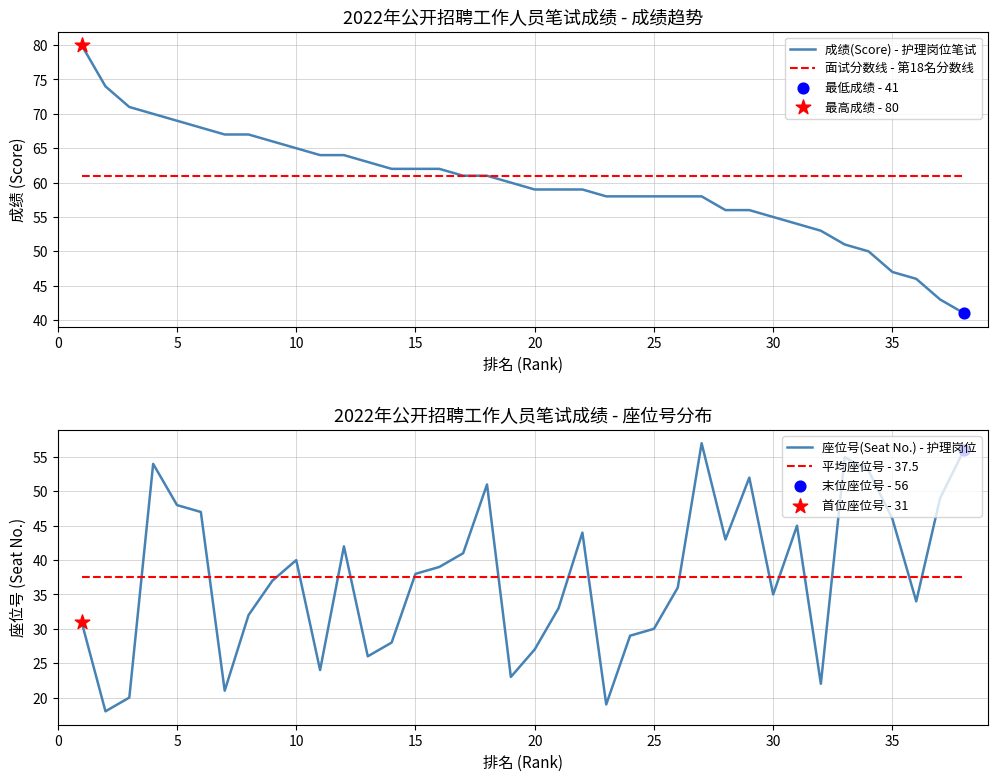

What are all the series names shown in the legend?

成绩(Score) - 护理岗位笔试, 面试分数线 - 第18名分数线, 座位号(Seat No.) - 护理岗位, 平均座位号 - 37.5